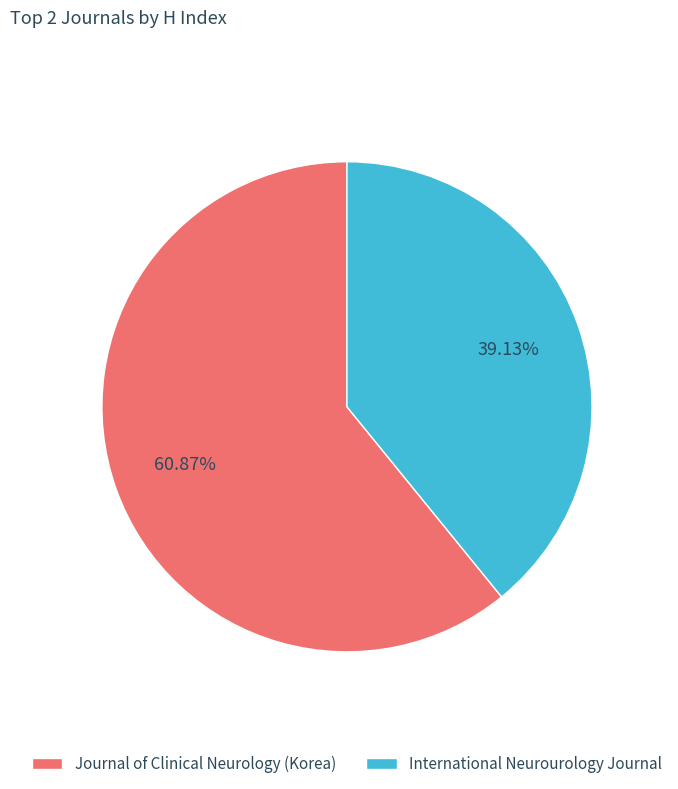

Do Journal of Clinical Neurology (Korea) and International Neurourology Journal together represent more than half of the pie?

Yes